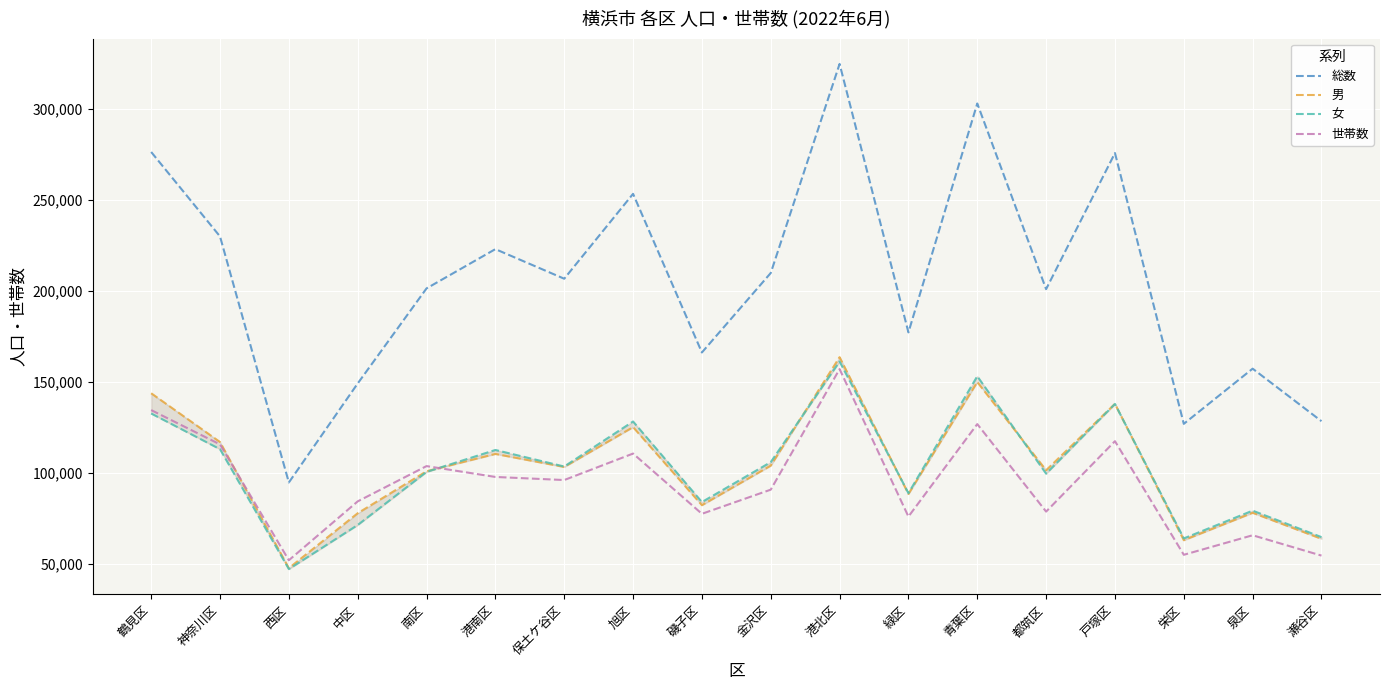

At which category does 男 reach its first local peak?

港南区